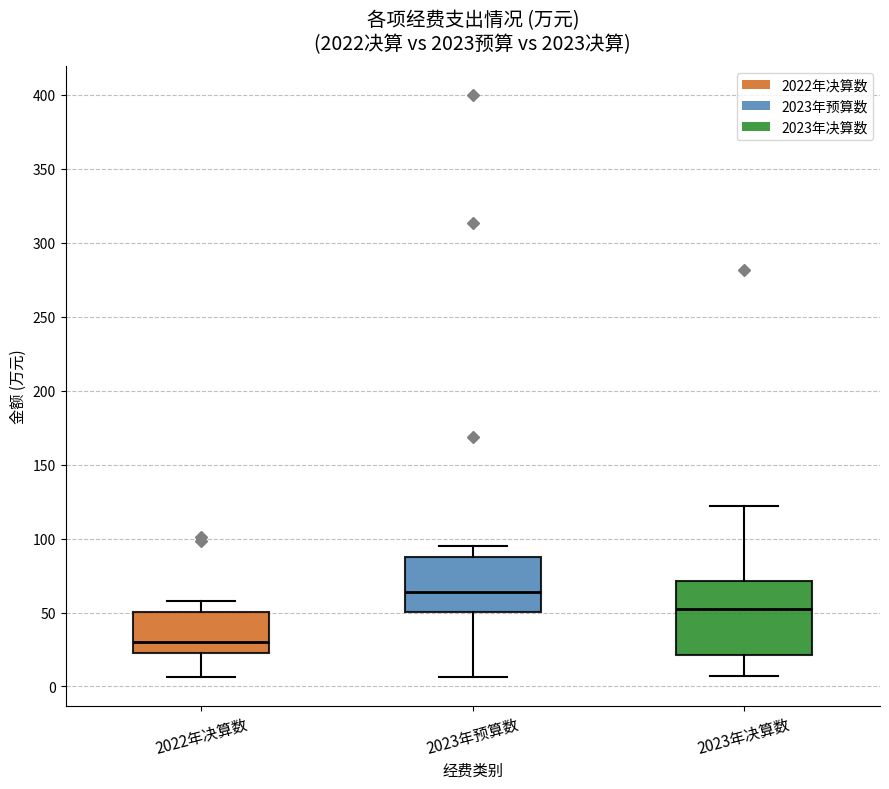

Reading left to right, transcribe this box plot: for each box, give where its median line is, the range the box spans, and where its two whiskers end, as read against the y-axis. The values are not printed on the chart, so give them approximately, as read against the axis.

2022年决算数: median 30, box 20 to 50, whiskers 5 to 60
2023年预算数: median 65, box 50 to 90, whiskers 5 to 95
2023年决算数: median 50, box 20 to 70, whiskers 5 to 120